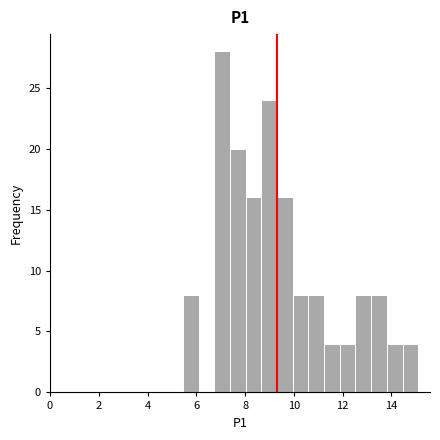

Read against the x-axis, roughly where is the centre of the tallest bar?

7.0